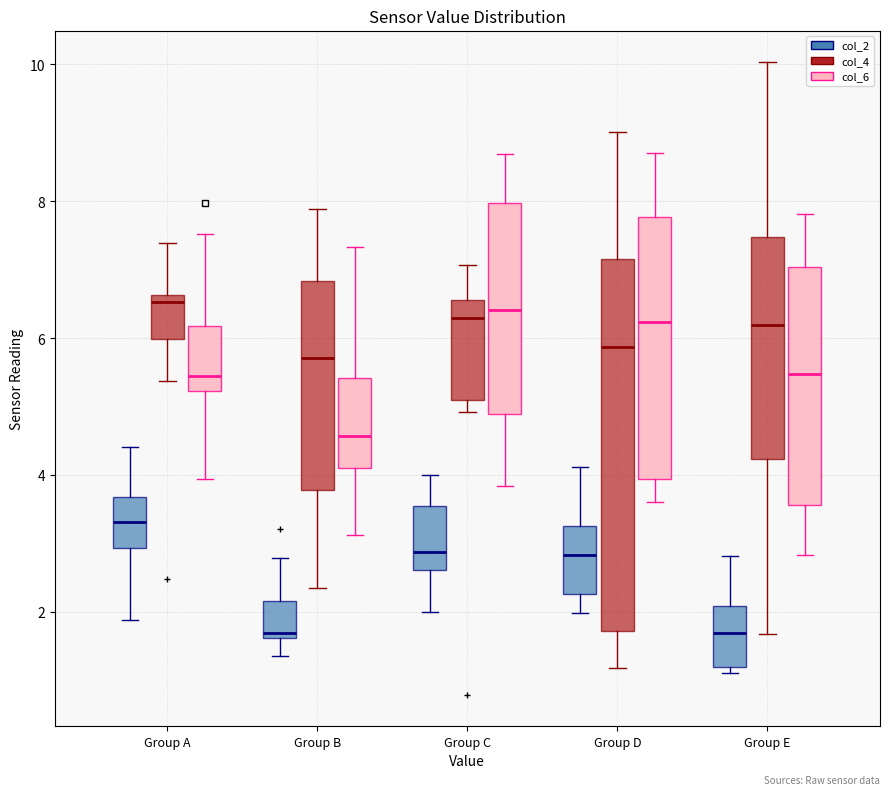

Where does the upper whisker of the box for Group E (col_4) end on the y-axis? The values are not printed on the chart, so give them approximately, as read against the axis.

10.0